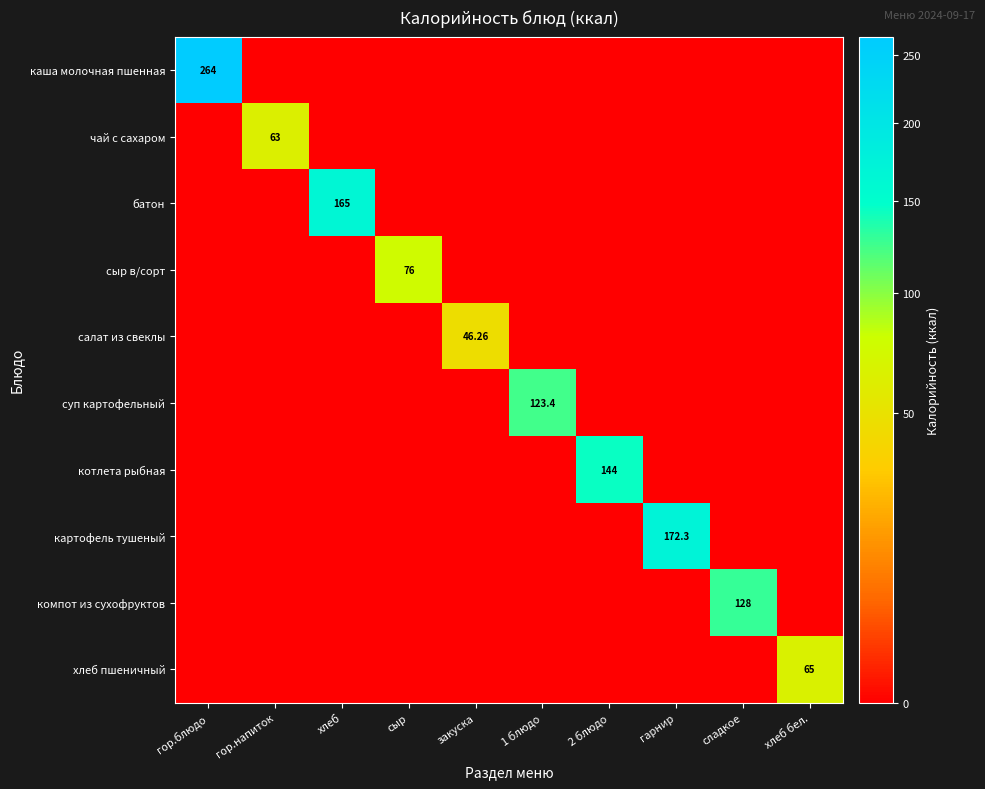

How many data points in салат из свеклы are above 0?

1